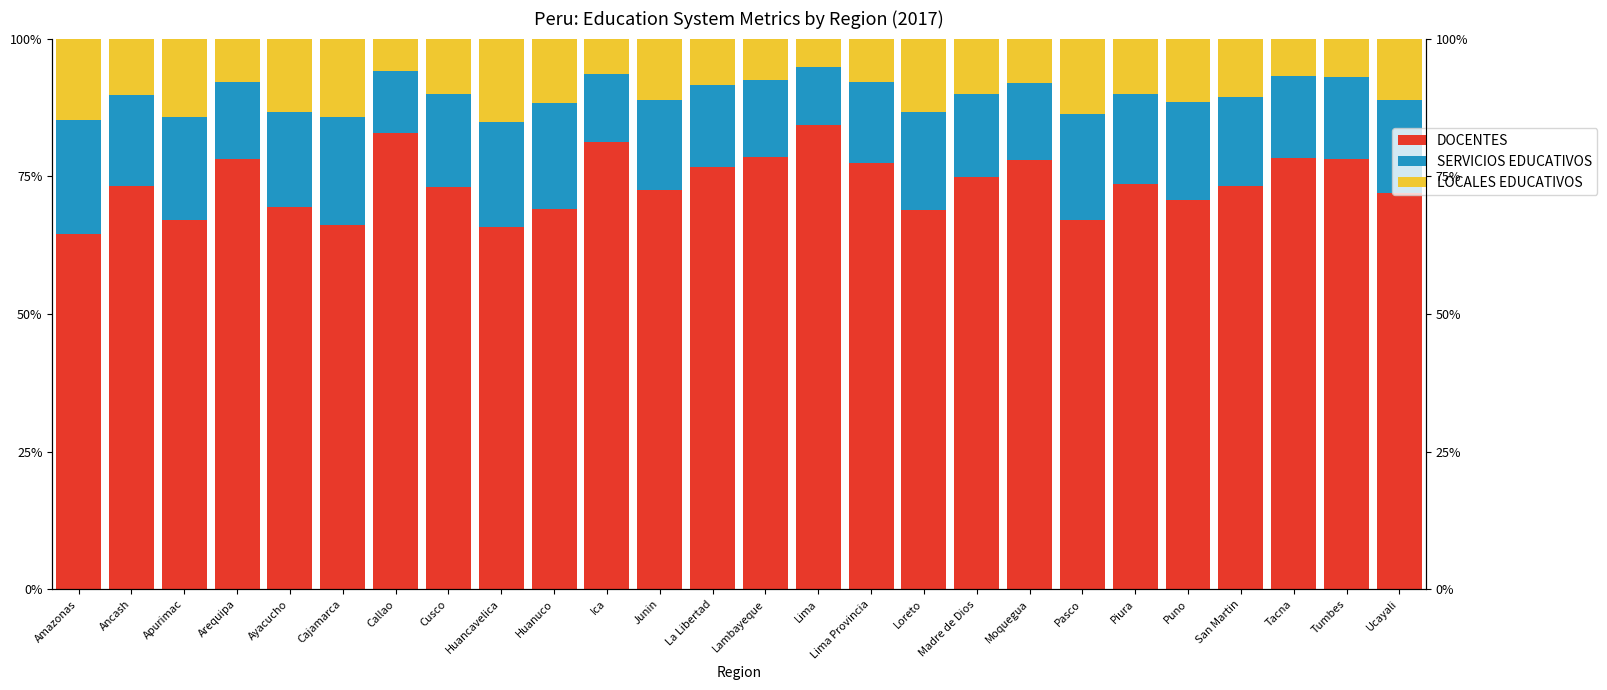

Which label corresponds to the largest value in the chart?

Lima